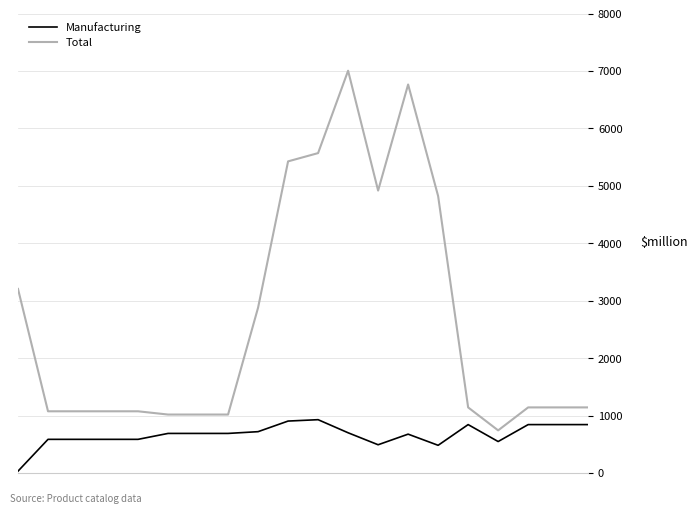

Which series has the largest range (max minus min)?

Total